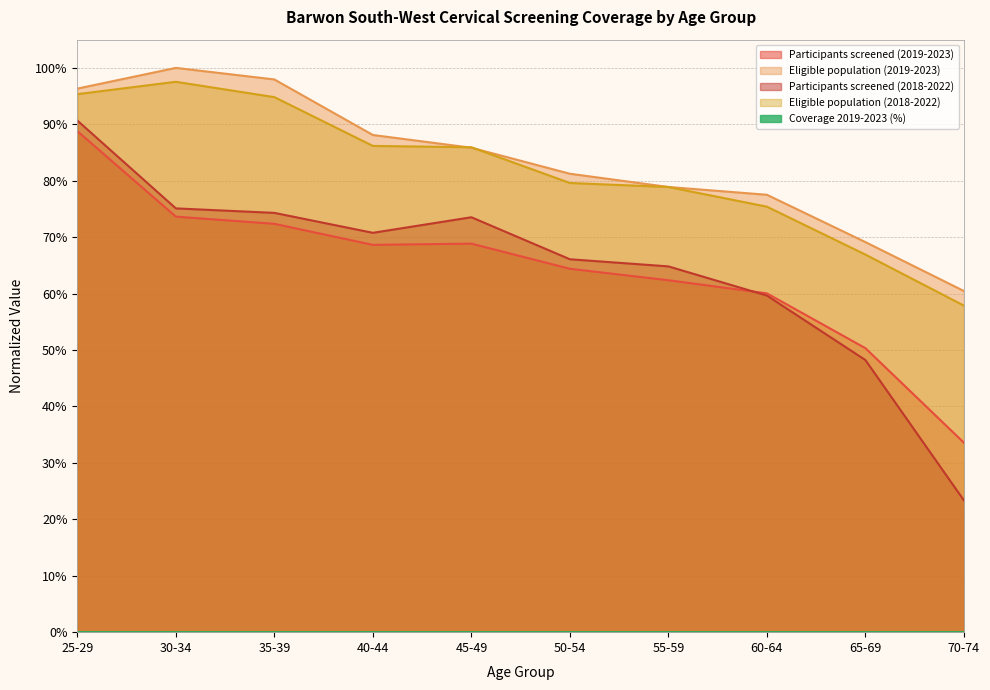

Does the chart have visible grid lines?

Yes